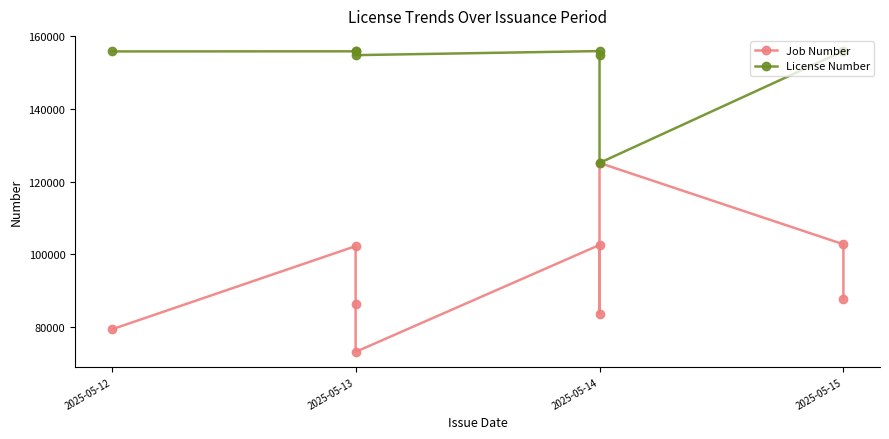

How many values in the License Number series are below 155843?

4